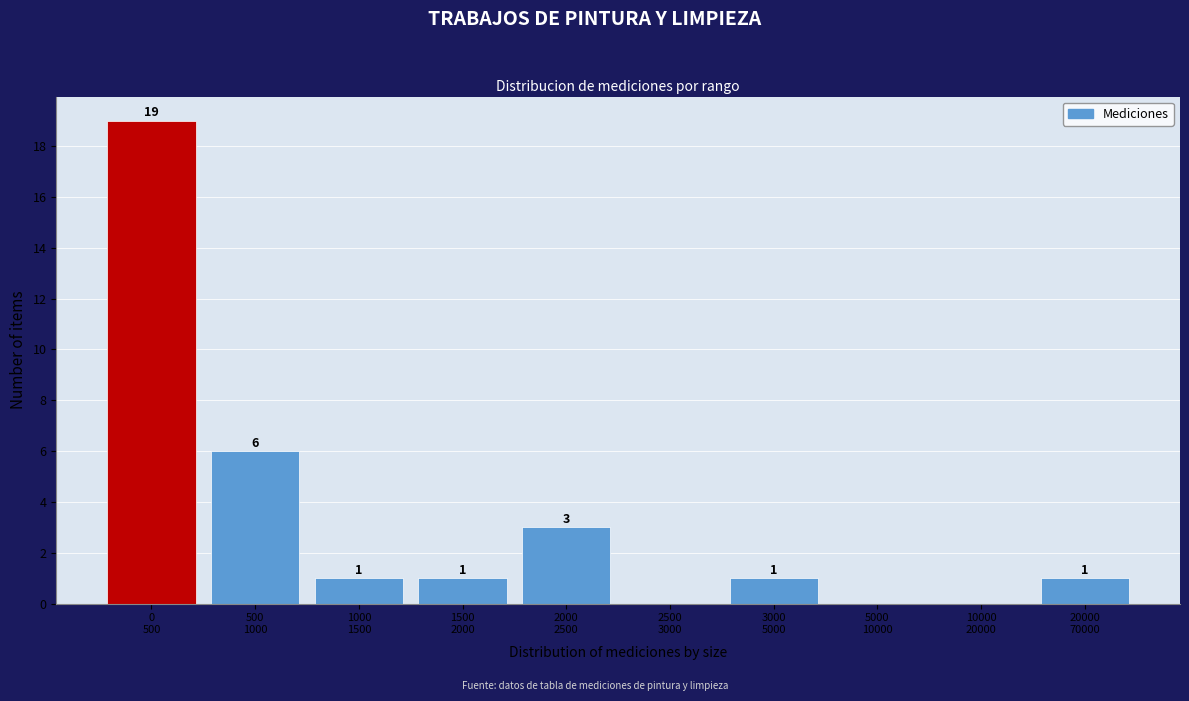

What is the greatest value displayed?

19